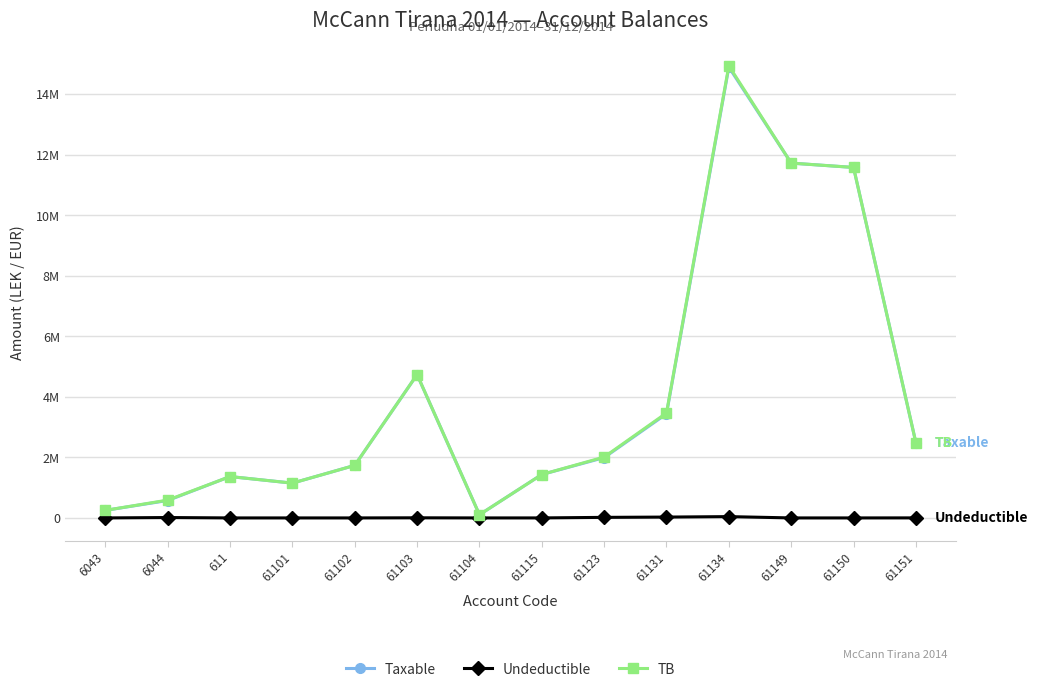

What is the label of the 10th point from the right?

61102